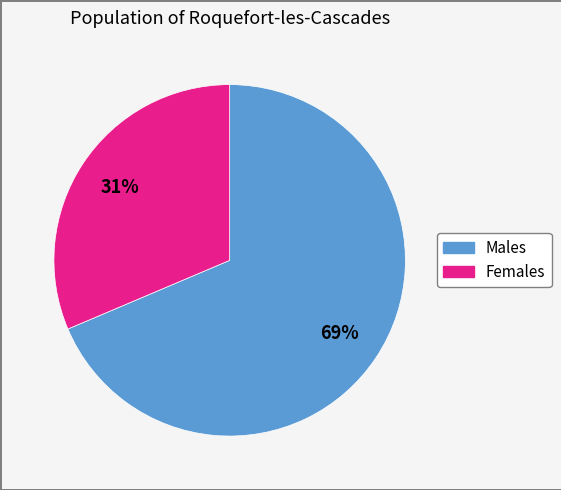

To the nearest percent, what is the average slice percentage?

50%